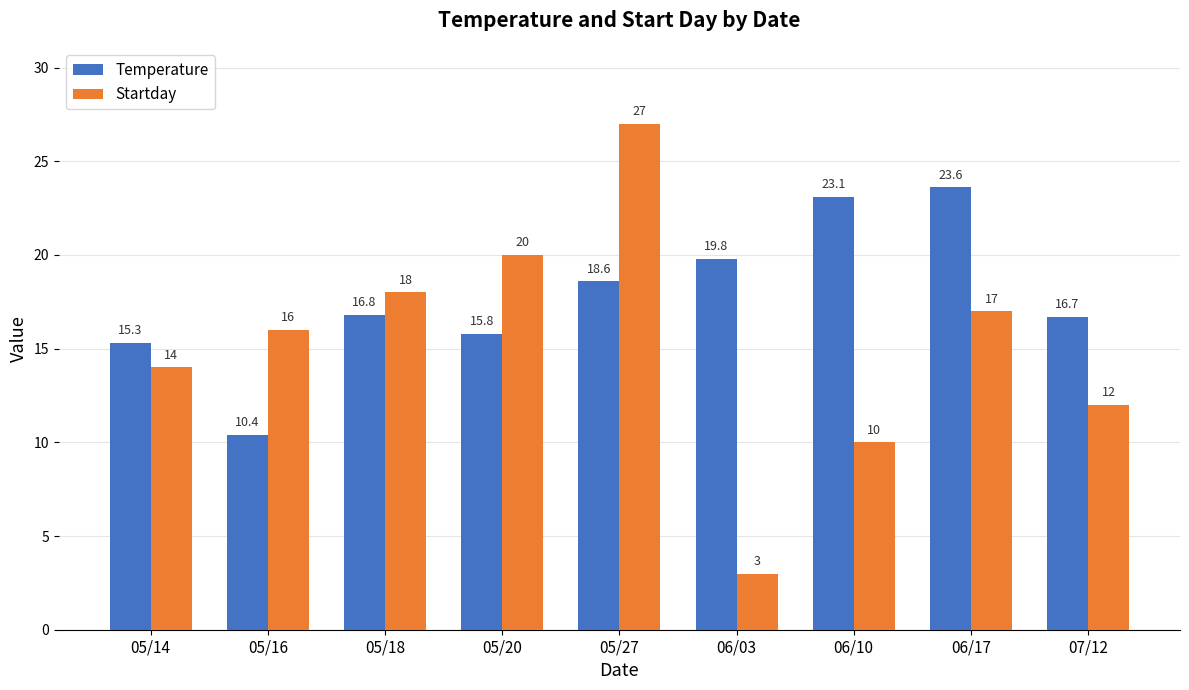

Reading left to right, extract all data points from this chart.

Temperature: 05/14=15.3	05/16=10.4	05/18=16.8	05/20=15.8	05/27=18.6	06/03=19.8	06/10=23.1	06/17=23.6	07/12=16.7
Startday: 05/14=14.0	05/16=16.0	05/18=18.0	05/20=20.0	05/27=27.0	06/03=3.0	06/10=10.0	06/17=17.0	07/12=12.0